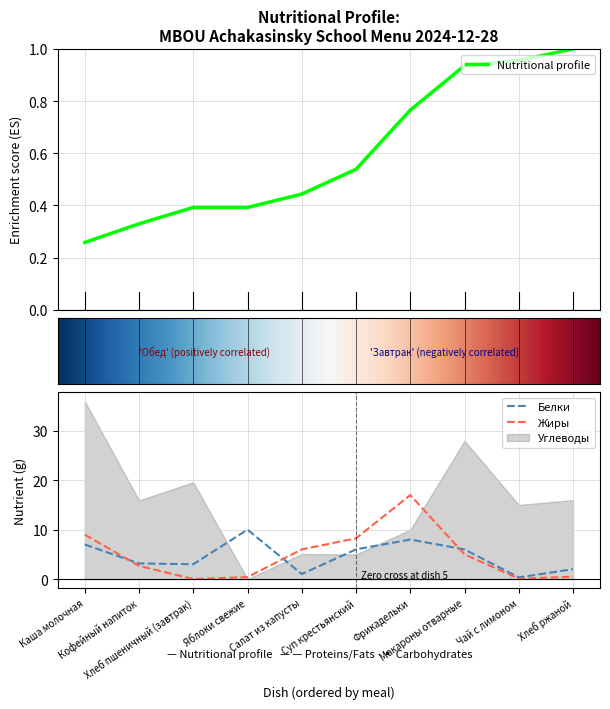

What is the highest value of the Жиры series?

17.0